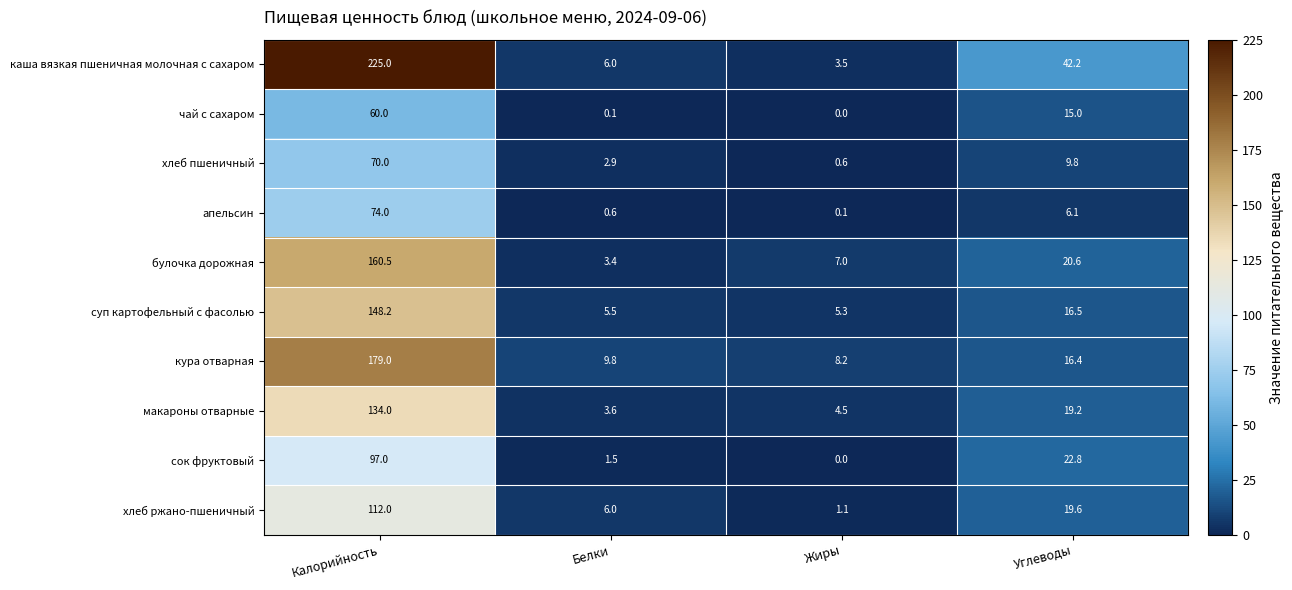

Which series has the widest spread of values?

каша вязкая пшеничная молочная с сахаром